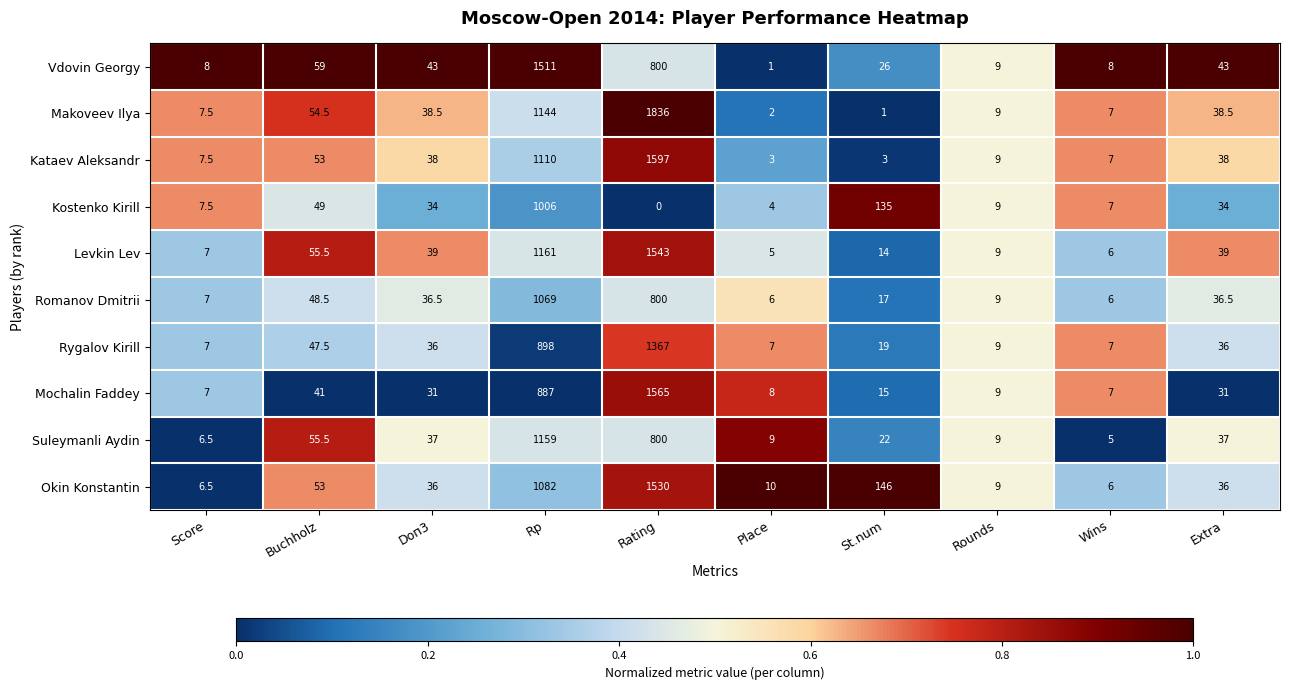

Which series changed the most between St.num and Wins?

Okin Konstantin